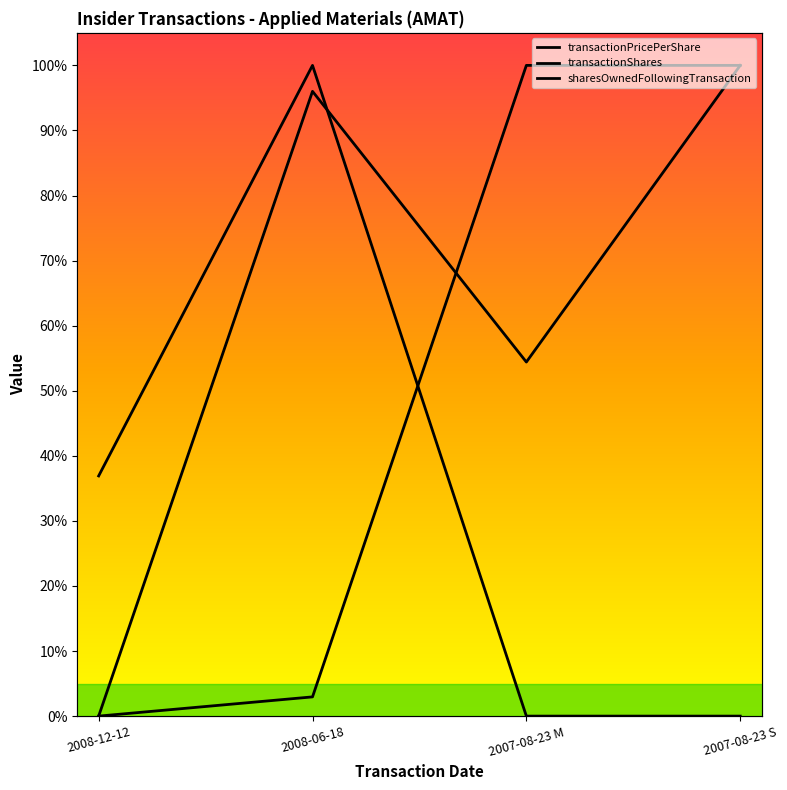

Reading right to left, what are all the values shown in this chart?

transactionPricePerShare: 2007-08-23 S=100.0	2007-08-23 M=54.4	2008-06-18=96.0	2008-12-12=0.0
transactionShares: 2007-08-23 S=100.0	2007-08-23 M=100.0	2008-06-18=3.0	2008-12-12=0.0
sharesOwnedFollowingTransaction: 2007-08-23 S=0.0	2007-08-23 M=0.0	2008-06-18=100.0	2008-12-12=36.9